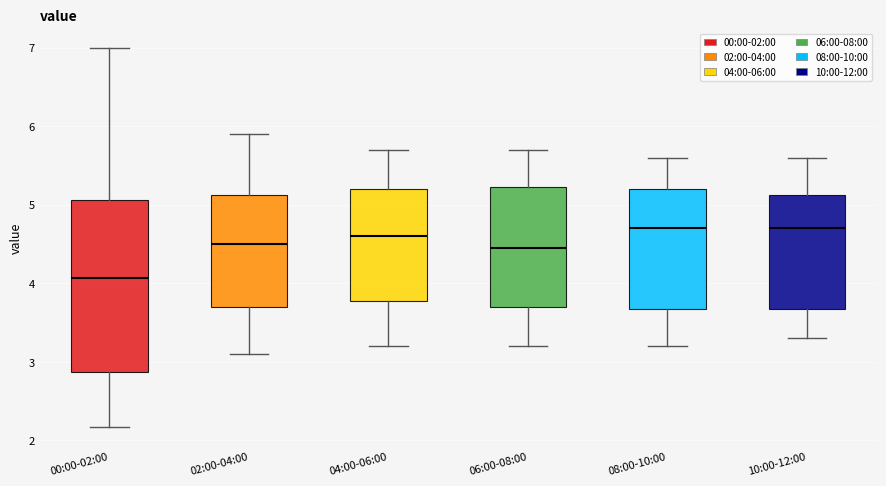

Reading left to right, read every box against the y-axis: the position of its median line, the range the box covers, and the ends of its whiskers. The values are not printed on the chart, so give them approximately, as read against the axis.

00:00-02:00: median 4.1, box 2.9 to 5.1, whiskers 2.2 to 7.0
02:00-04:00: median 4.5, box 3.7 to 5.1, whiskers 3.1 to 5.9
04:00-06:00: median 4.6, box 3.8 to 5.2, whiskers 3.2 to 5.7
06:00-08:00: median 4.5, box 3.7 to 5.2, whiskers 3.2 to 5.7
08:00-10:00: median 4.7, box 3.7 to 5.2, whiskers 3.2 to 5.6
10:00-12:00: median 4.7, box 3.7 to 5.1, whiskers 3.3 to 5.6